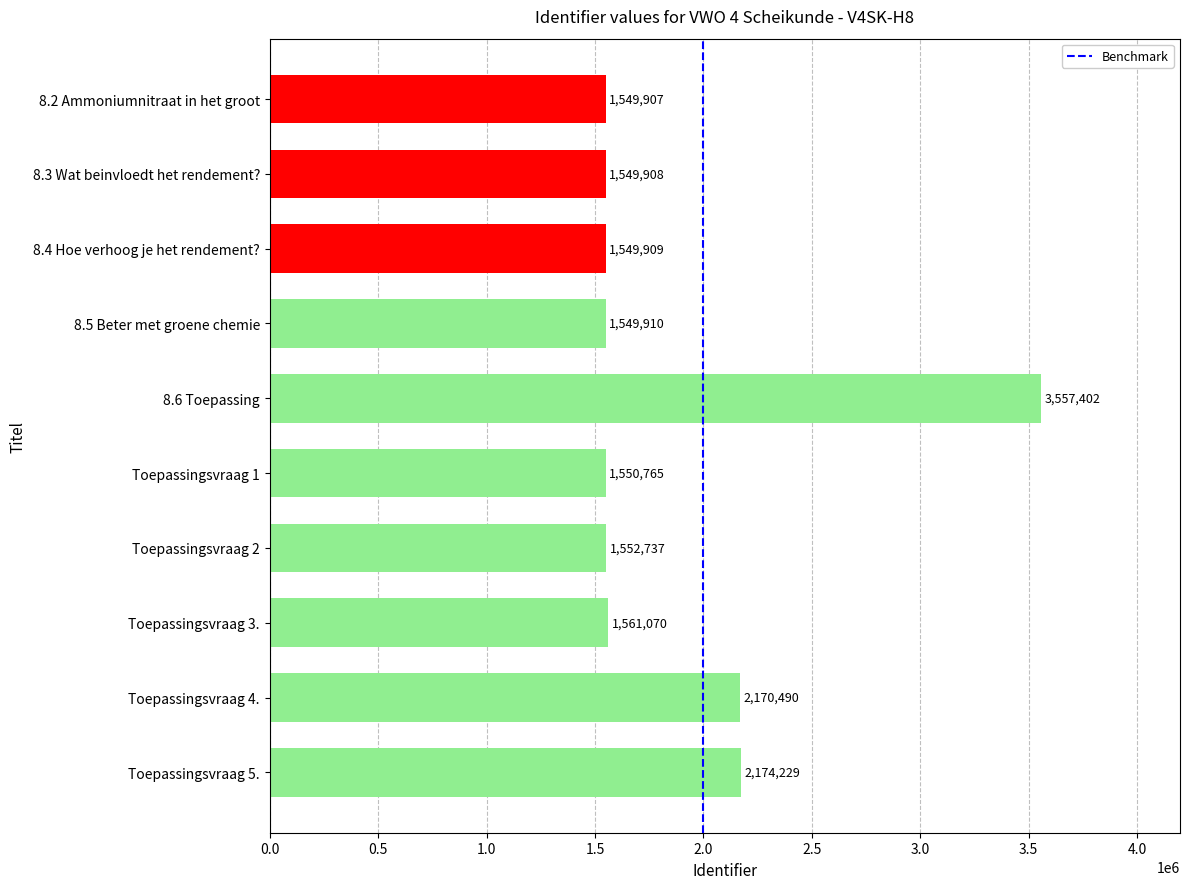

List the labels in order of value, largest first.

8.6 Toepassing, Toepassingsvraag 5., Toepassingsvraag 4., Toepassingsvraag 3., Toepassingsvraag 2, Toepassingsvraag 1, 8.5 Beter met groene chemie, 8.4 Hoe verhoog je het rendement?, 8.3 Wat beinvloedt het rendement?, 8.2 Ammoniumnitraat in het groot